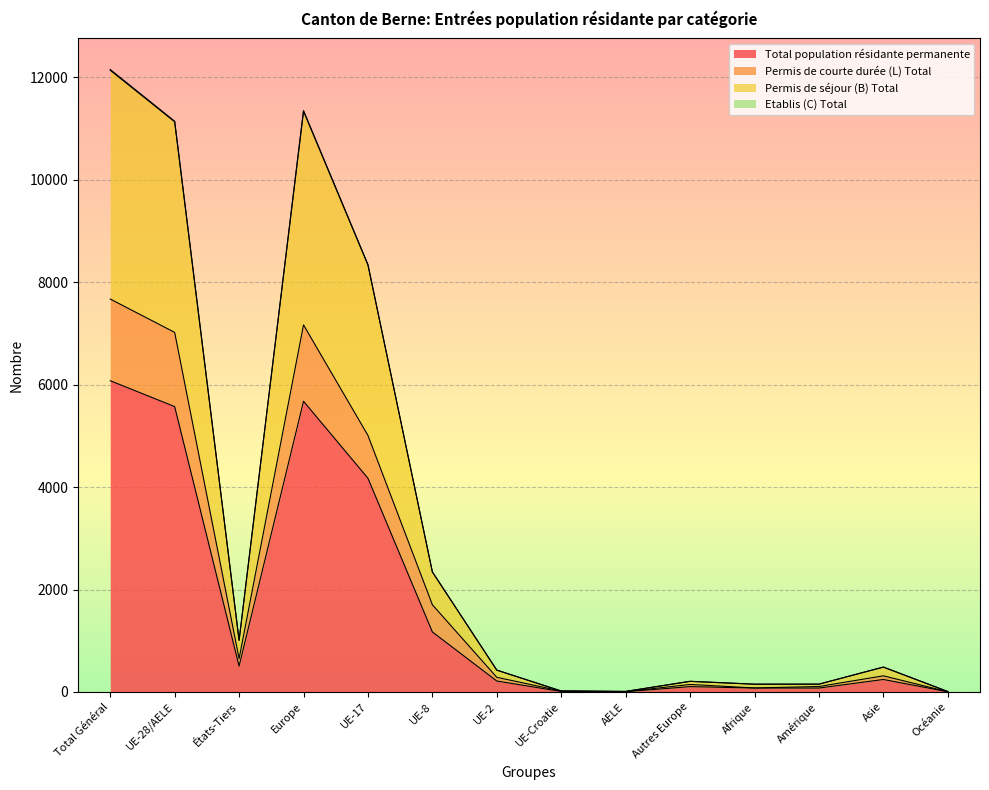

Rank the categories by Permis de séjour (B) Total value from lowest to highest.

Océanie, AELE, UE-Croatie, Afrique, Amérique, Autres Europe, UE-2, Asie, États-Tiers, UE-8, UE-17, UE-28/AELE, Europe, Total Général